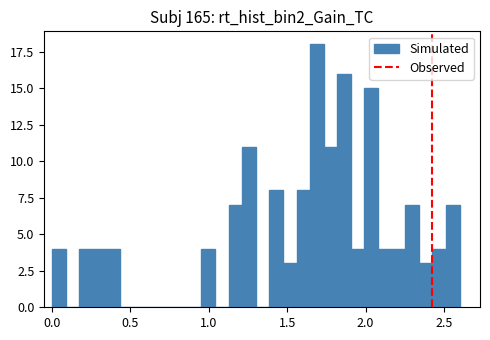

Around what value on the x-axis is the tallest bar? Give the approximate position of its centre, as read against the axis.

1.70